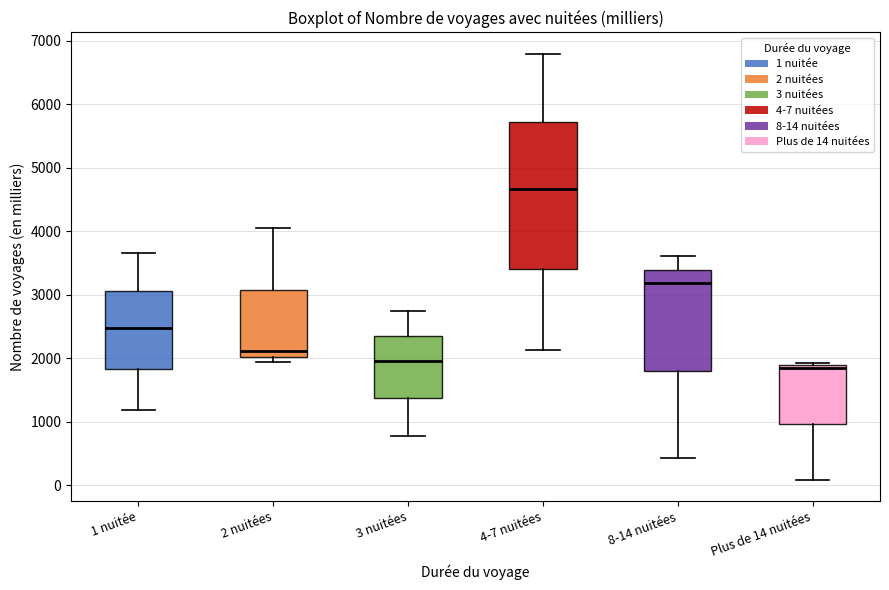

Where does the upper whisker of the box for 4-7 nuitées end on the y-axis? The values are not printed on the chart, so give them approximately, as read against the axis.

6800